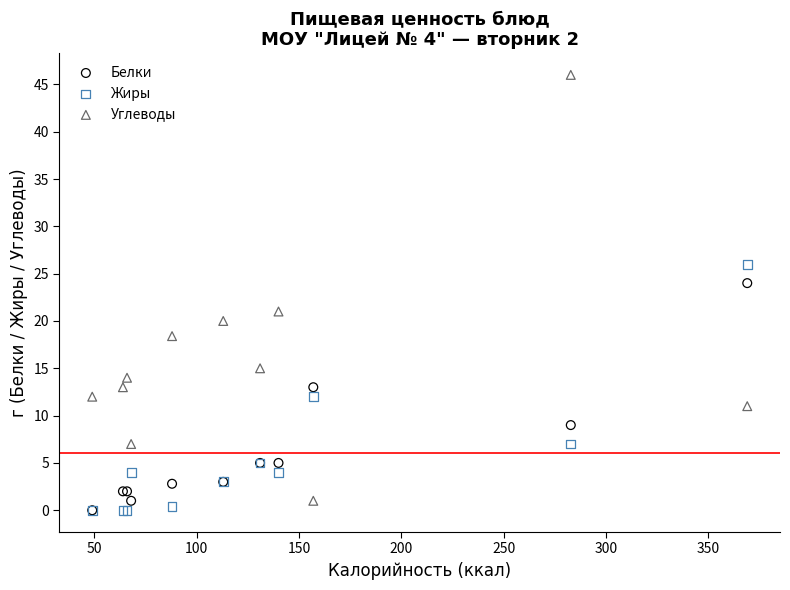

In the Углеводы series, what Y value is closest to 23?

21.0